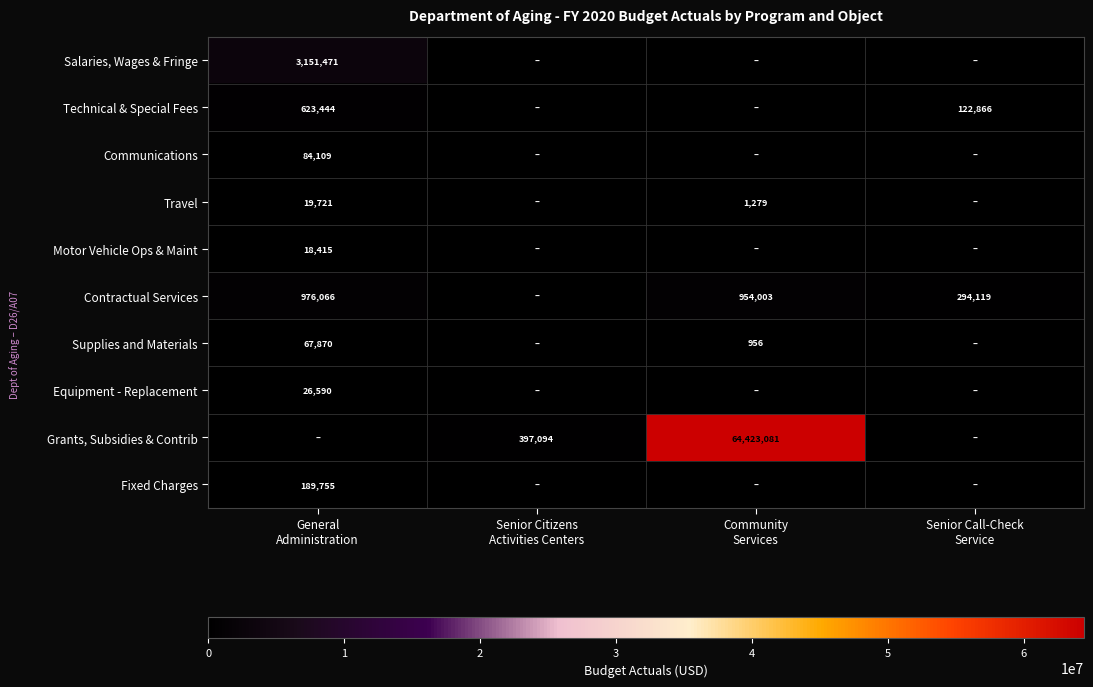

How many Technical & Special Fees values are between 0 and 623444?

4